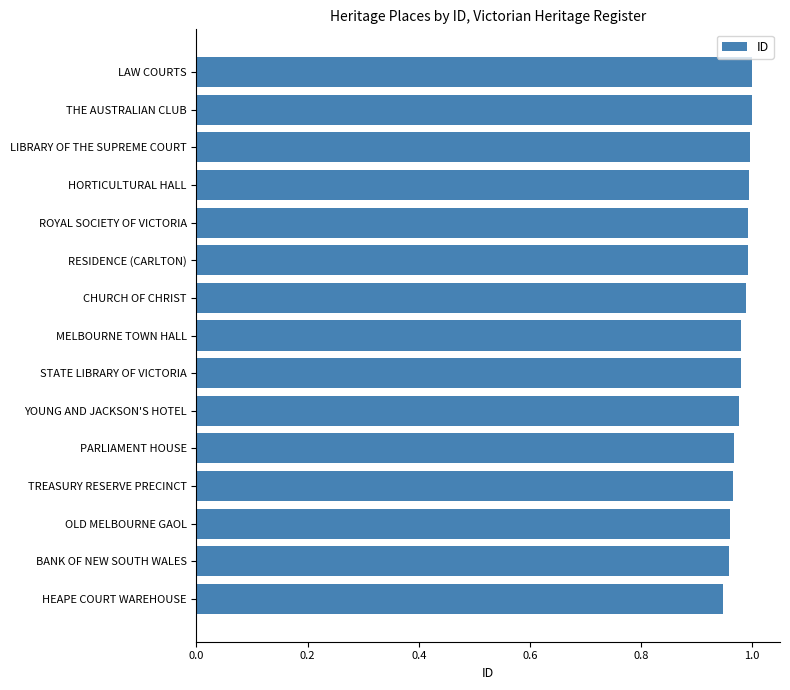

The chart shows a value of 1.7 at CHURCH OF CHRIST. True or false?

False